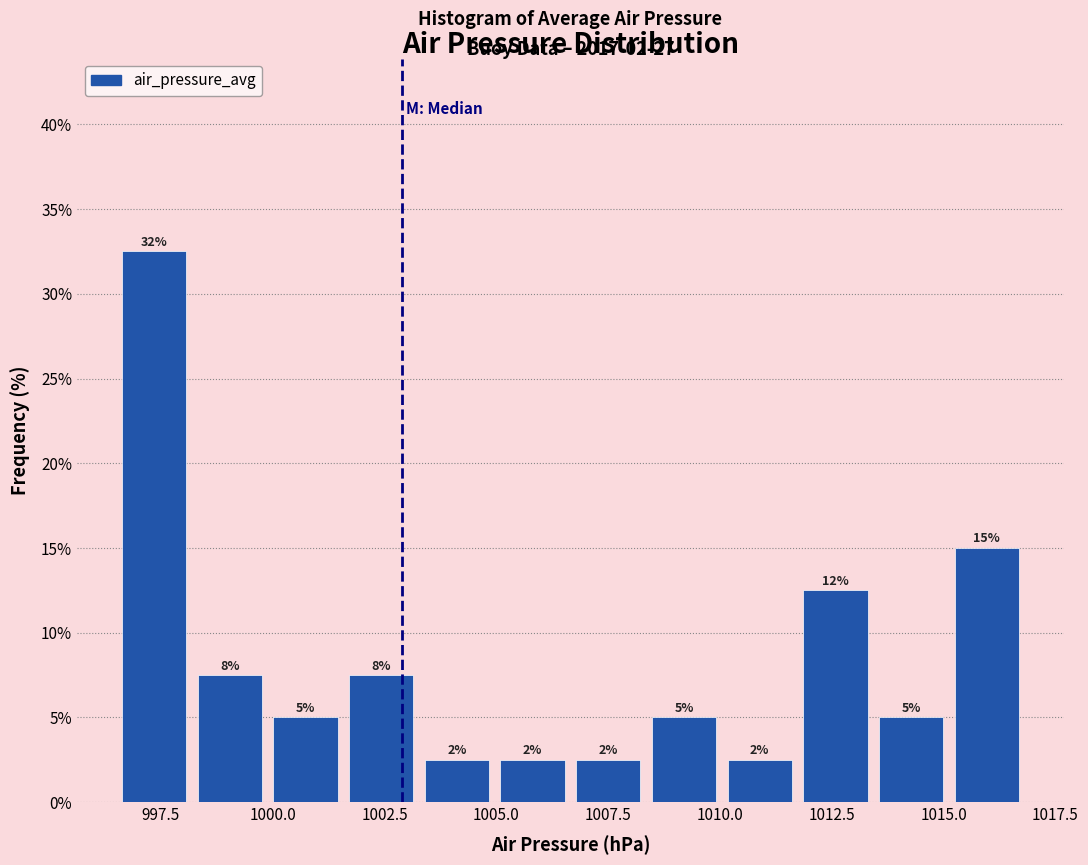

Around what value on the x-axis is the tallest bar? Give the approximate position of its centre, as read against the axis.

997.5